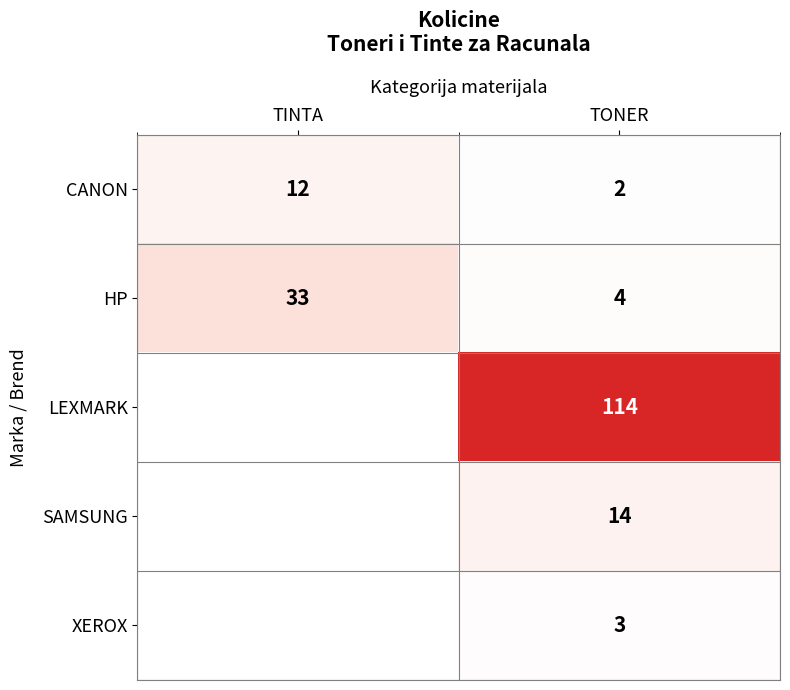

At how many categories does at least one series exceed 44?

1